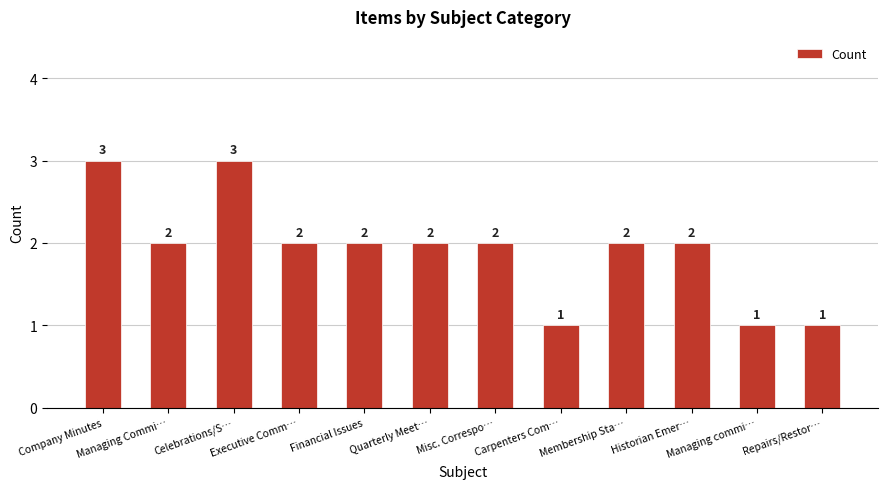

The chart shows a value of 1 at Managing commi…. True or false?

True